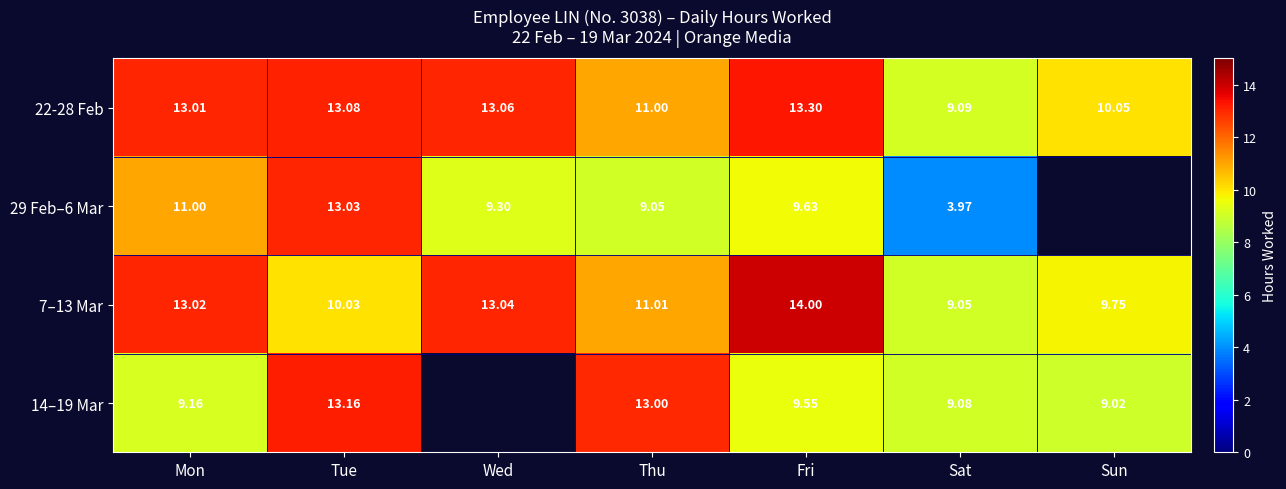

Rank the categories by 22-28 Feb value from lowest to highest.

Sat, Sun, Thu, Mon, Wed, Tue, Fri